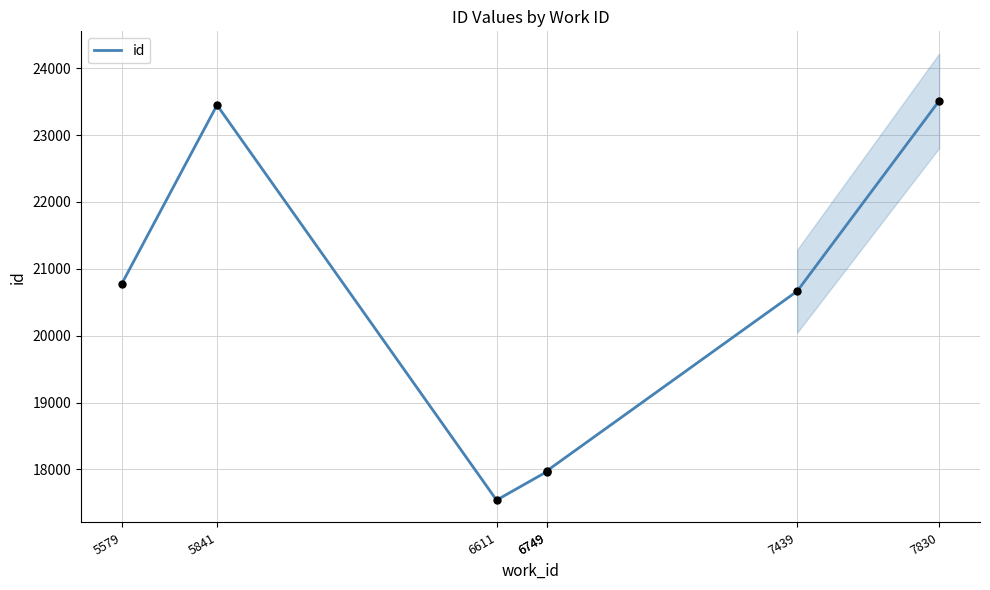

Which has a higher value, 5579 or 6749?

5579